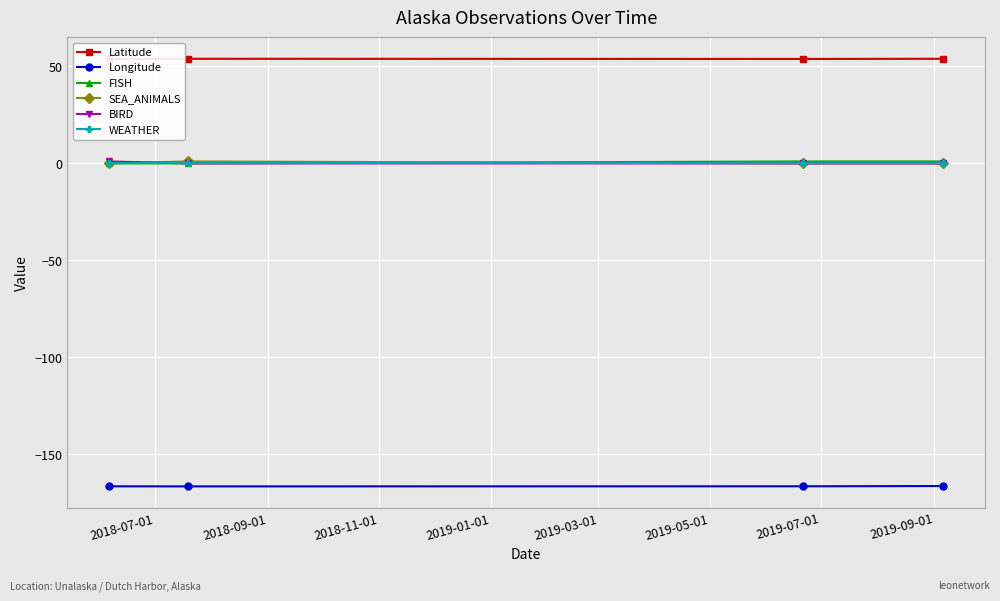

True or false: Latitude and Longitude intersect in this chart.

False